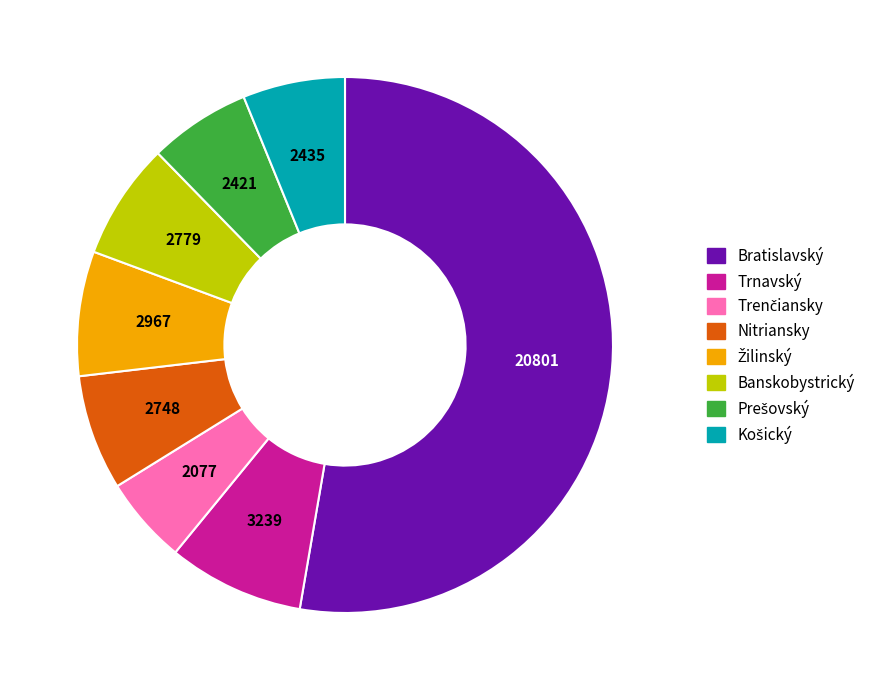

True or false: Trnavský accounts for 8% of the total.

True